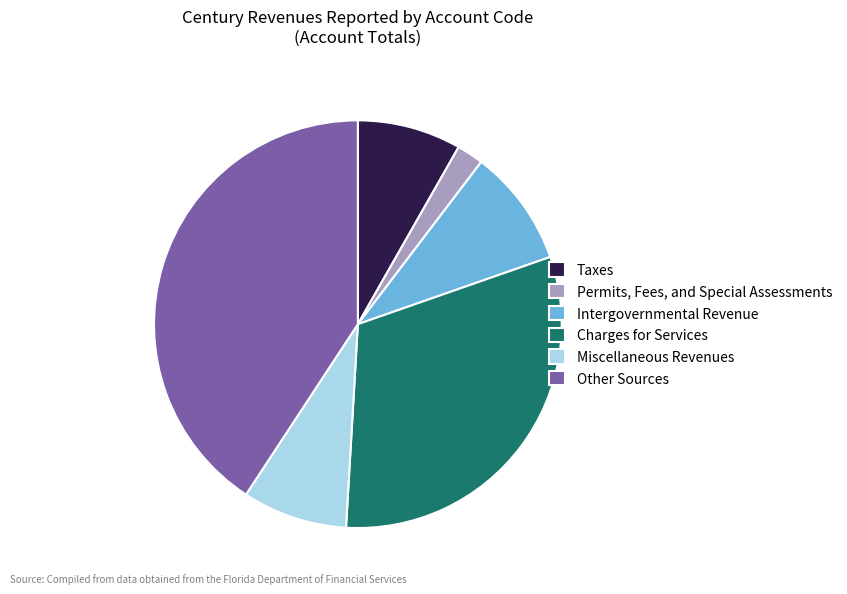

The Intergovernmental Revenue slice represents 1% of the pie. True or false?

False